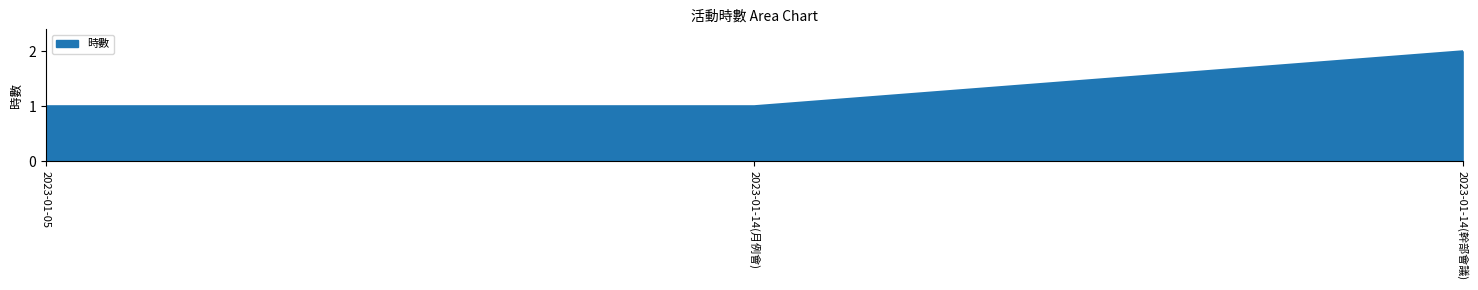

What position from the right is 2023-01-14(幹部會議)?

1